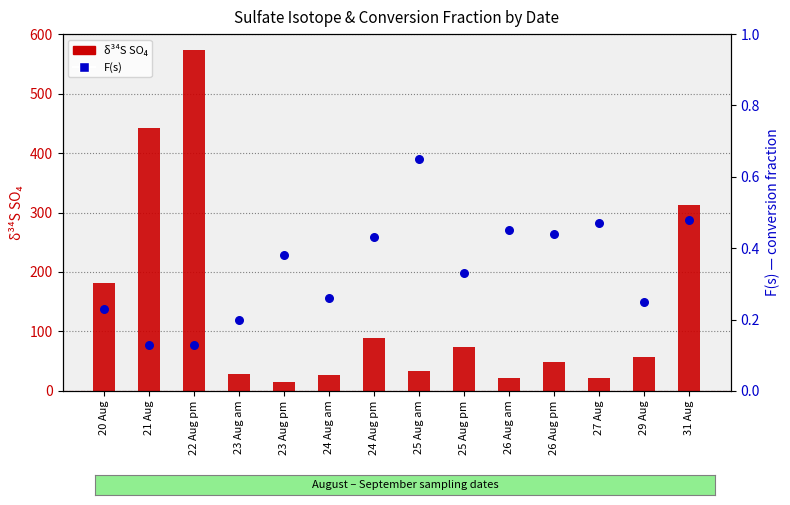

At how many categories does at least one series exceed 480?

1